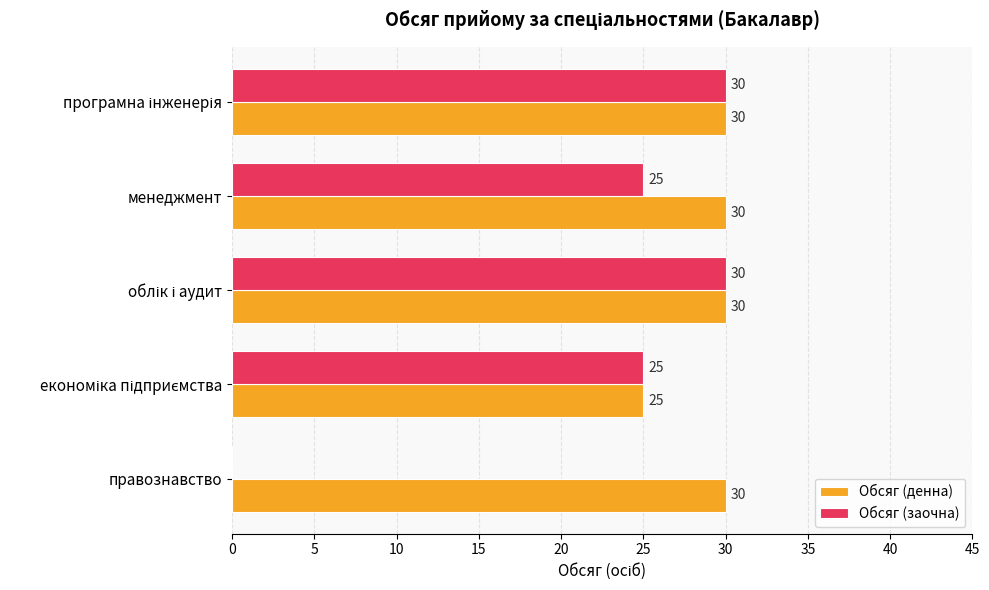

What are all the series names shown in the legend?

Обсяг (денна), Обсяг (заочна)